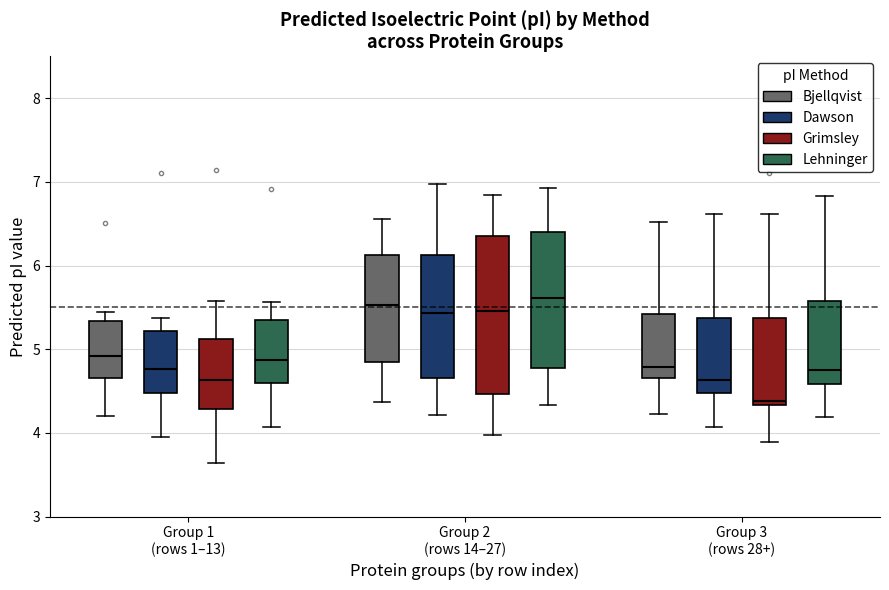

Where does the median line of the box for Group 2 (rows 14–27) (Dawson) sit on the y-axis? The values are not printed on the chart, so give them approximately, as read against the axis.

5.4